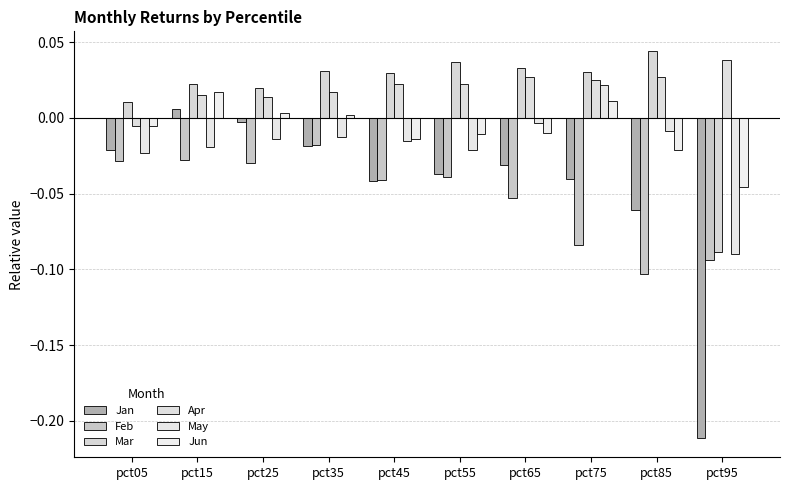

Rank the categories by Feb value from highest to lowest.

pct35, pct15, pct05, pct25, pct55, pct45, pct65, pct75, pct95, pct85